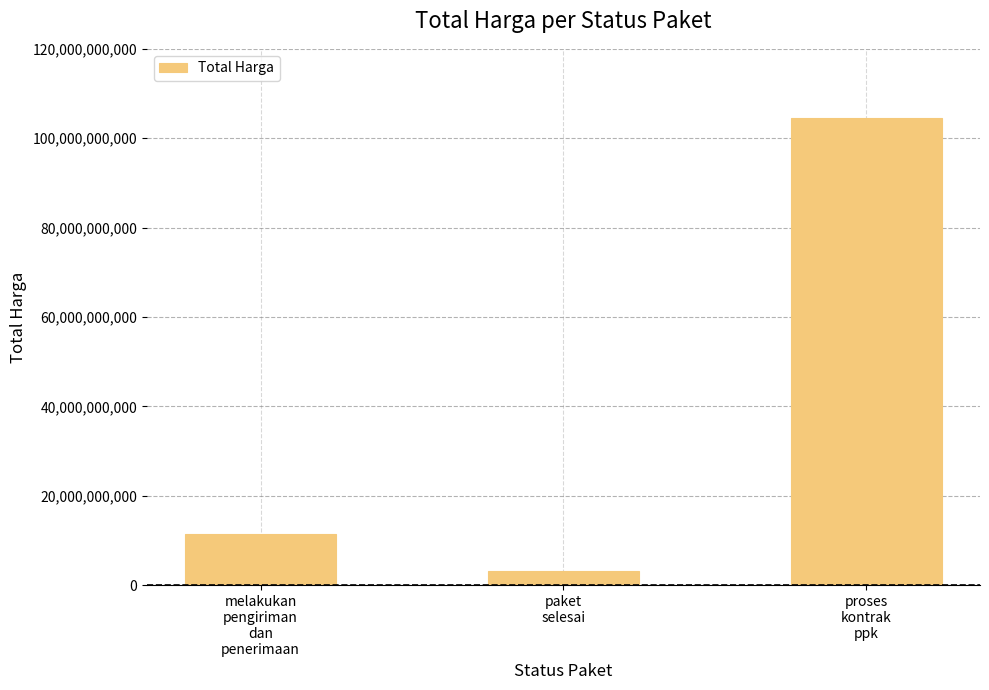

Between paket
selesai and proses
kontrak
ppk, which is larger?

proses
kontrak
ppk